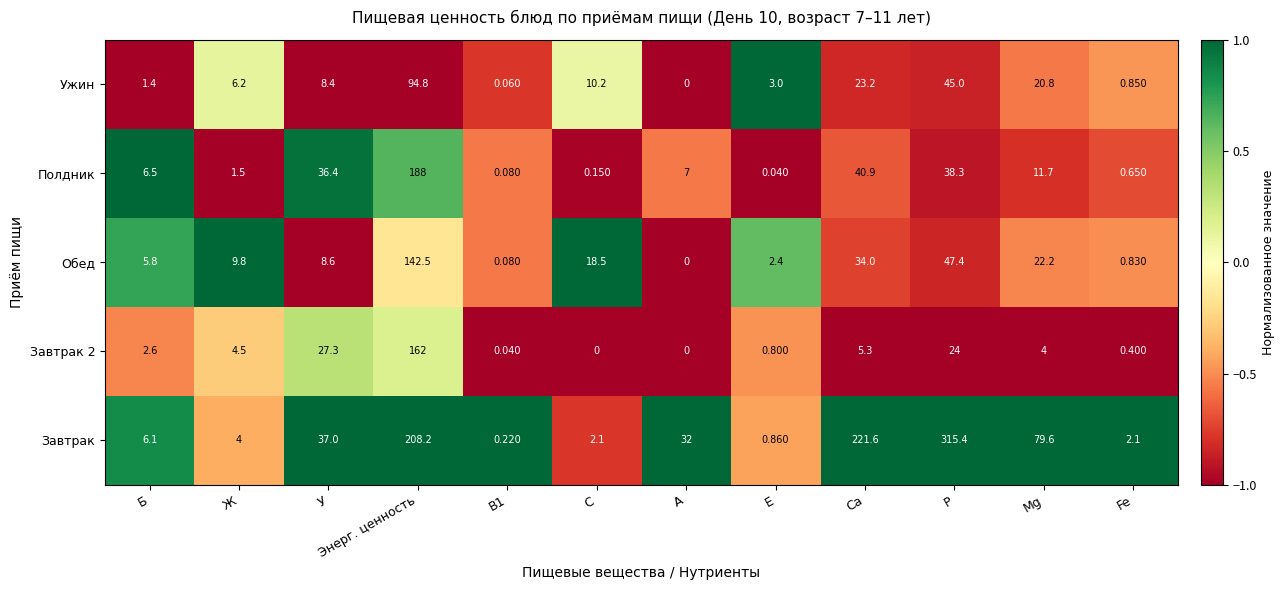

Which series has the largest range (max minus min)?

Завтрак